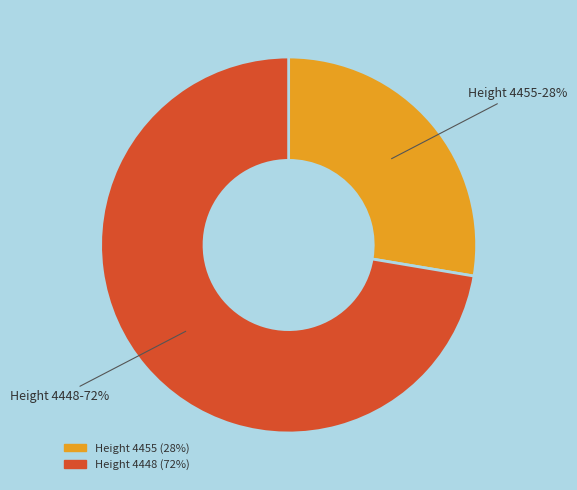

To the nearest percent, what is the average slice percentage?

50%